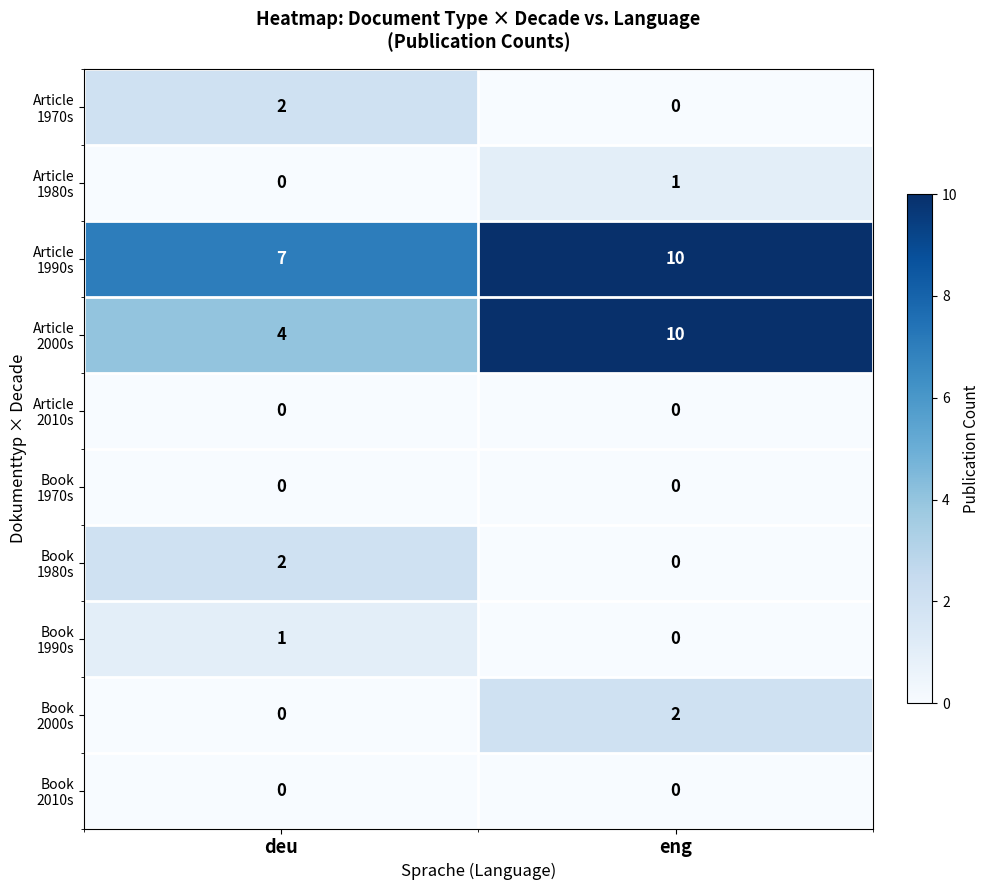

What is the total value across all series at deu?

16